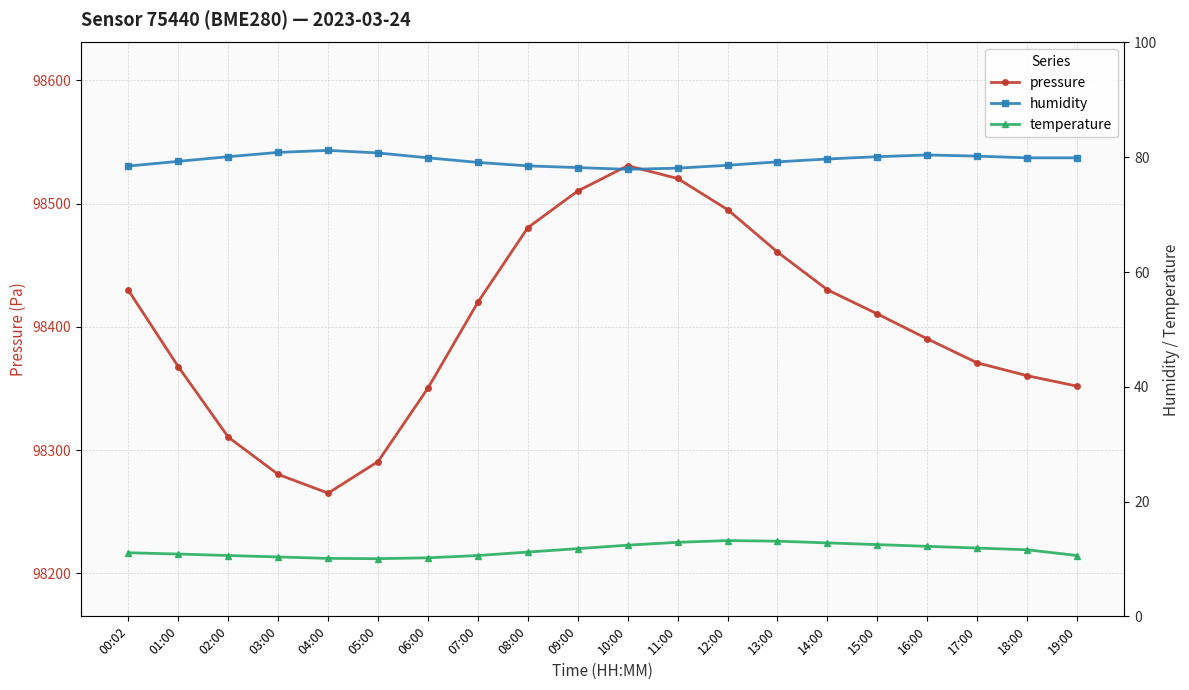

What is the sum of all humidity values?

1590.4